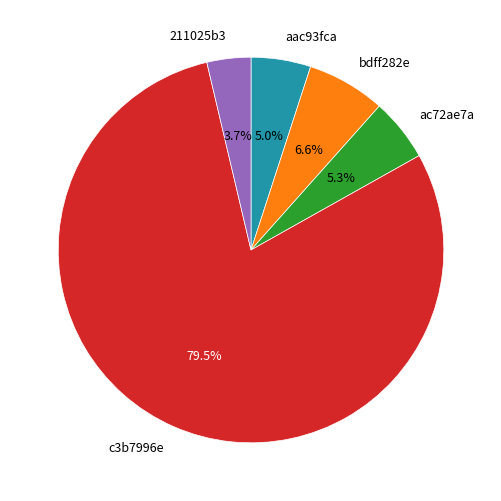

How many slices are in this pie chart?

5